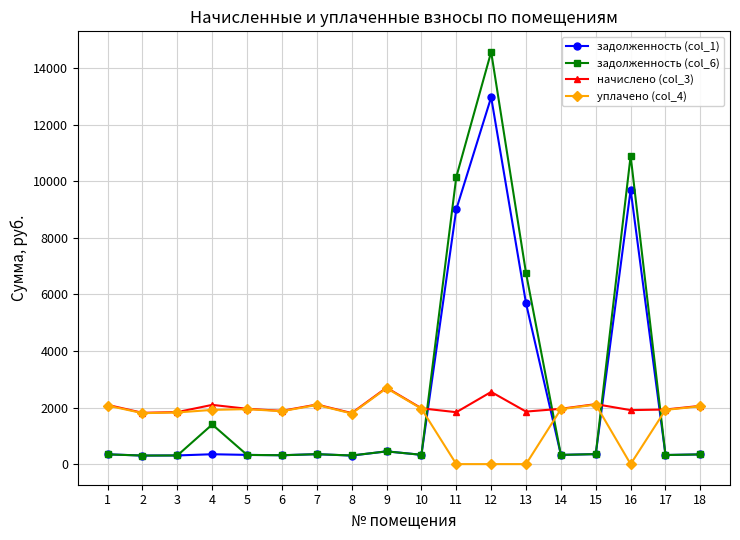

Is it true that задолженность (col_1) equals 346.9 at 1?

True